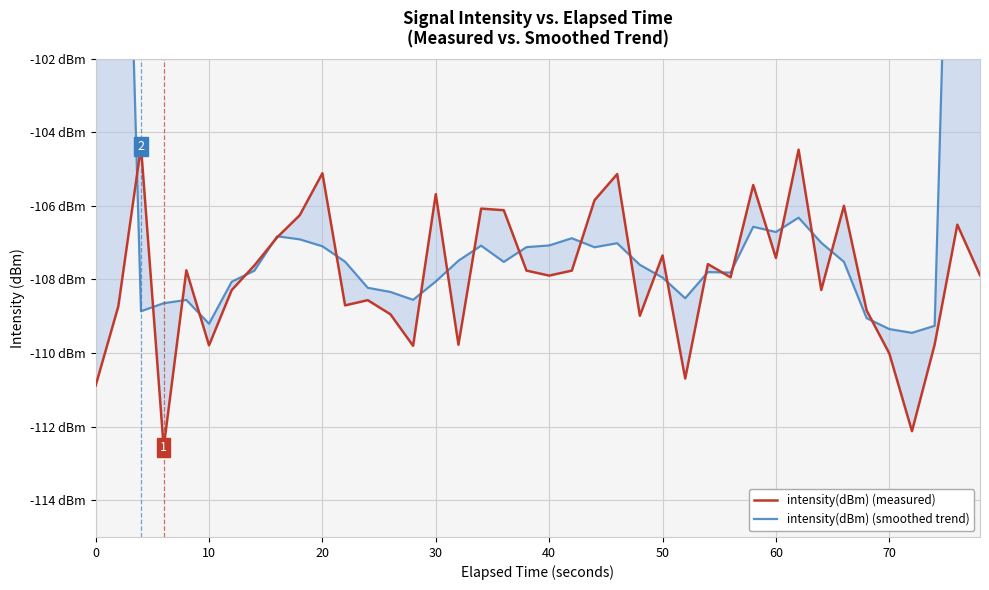

Is this an area chart (filled region under the line)?

No